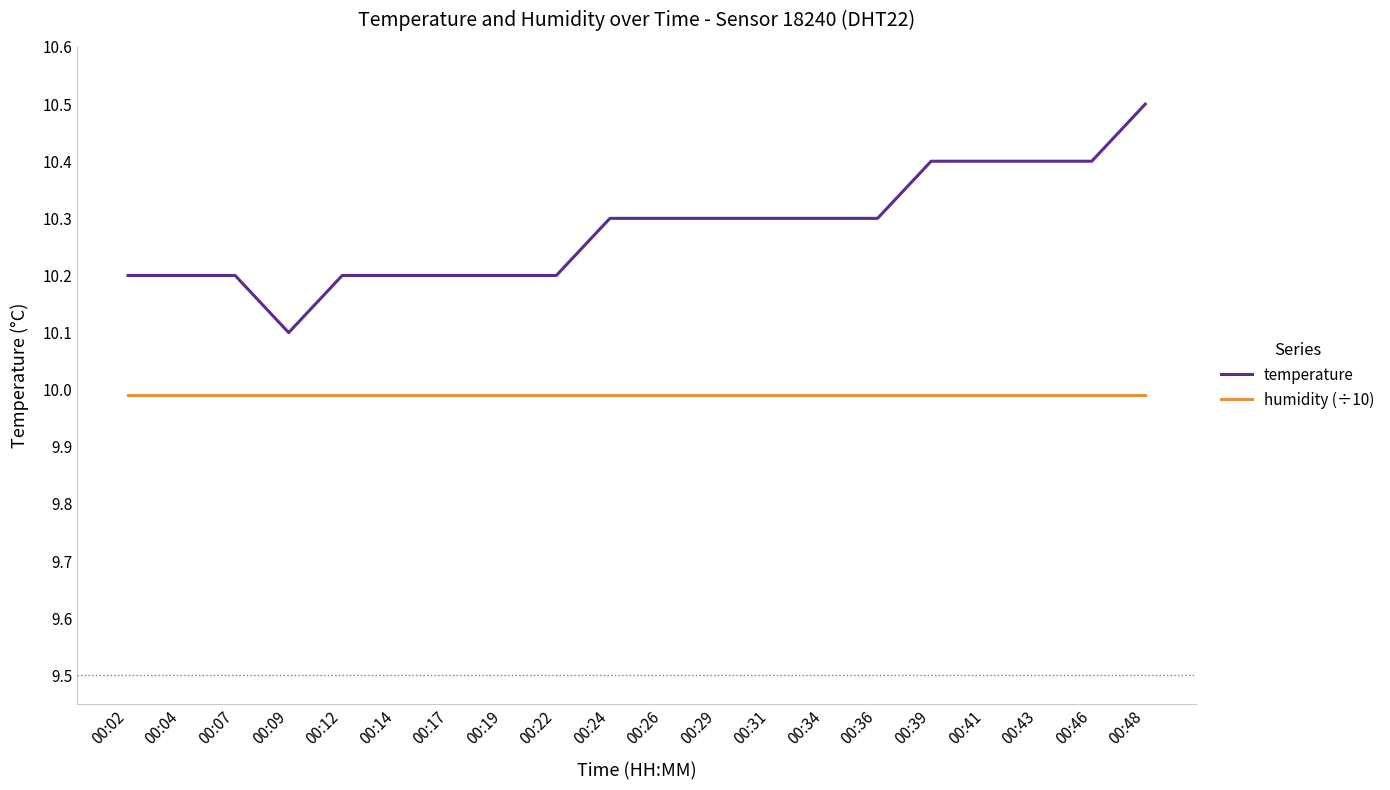

Reading left to right, transcribe all the data shown in this chart.

temperature: 00:02=10.2	00:04=10.2	00:07=10.2	00:09=10.1	00:12=10.2	00:14=10.2	00:17=10.2	00:19=10.2	00:22=10.2	00:24=10.3	00:26=10.3	00:29=10.3	00:31=10.3	00:34=10.3	00:36=10.3	00:39=10.4	00:41=10.4	00:43=10.4	00:46=10.4	00:48=10.5
humidity (÷10): 00:02=10.0	00:04=10.0	00:07=10.0	00:09=10.0	00:12=10.0	00:14=10.0	00:17=10.0	00:19=10.0	00:22=10.0	00:24=10.0	00:26=10.0	00:29=10.0	00:31=10.0	00:34=10.0	00:36=10.0	00:39=10.0	00:41=10.0	00:43=10.0	00:46=10.0	00:48=10.0